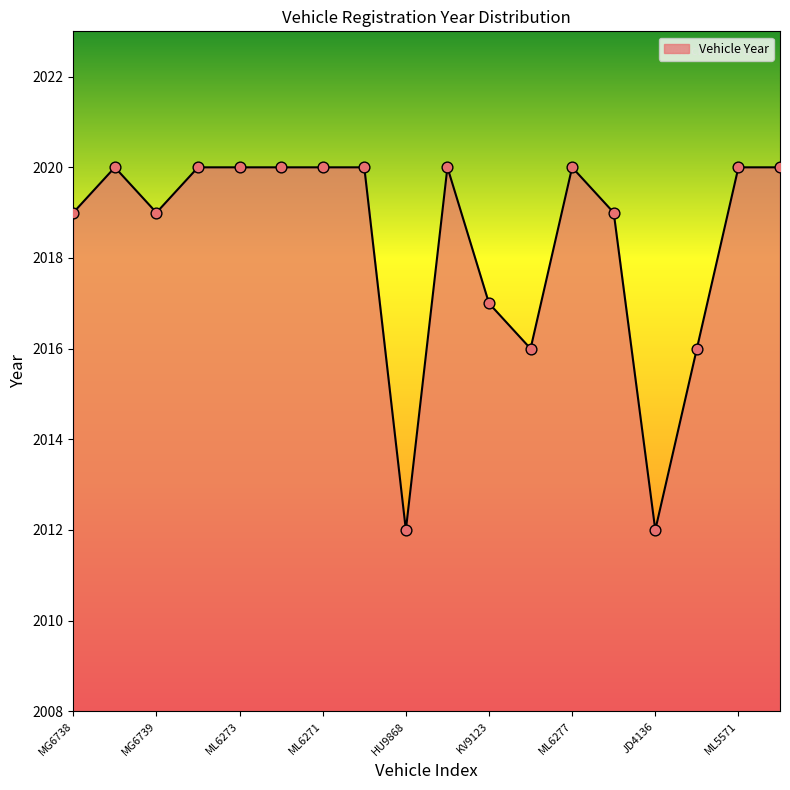

What is the maximum value shown in the chart?

2020